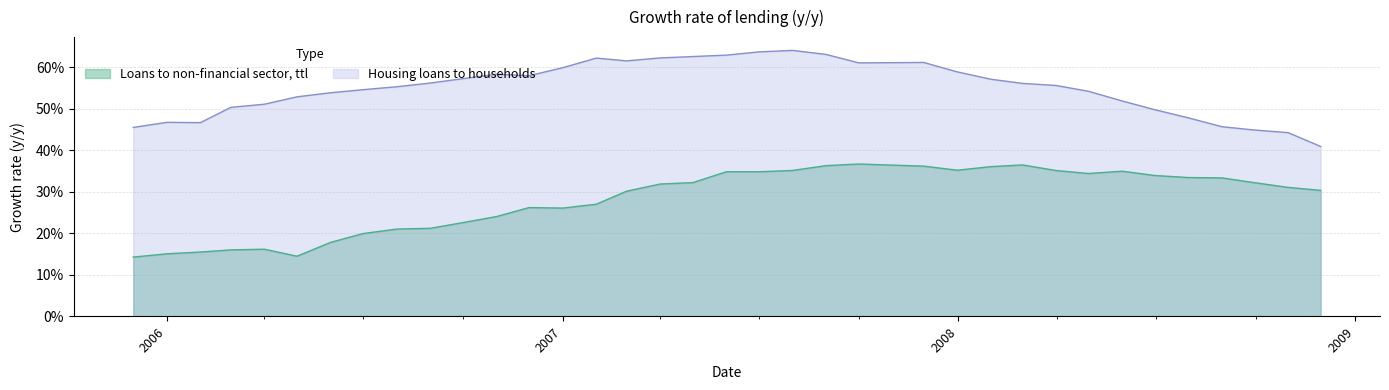

What is the difference between the second highest and minimum values in the Loans to non-financial sector, ttl series?

0.2